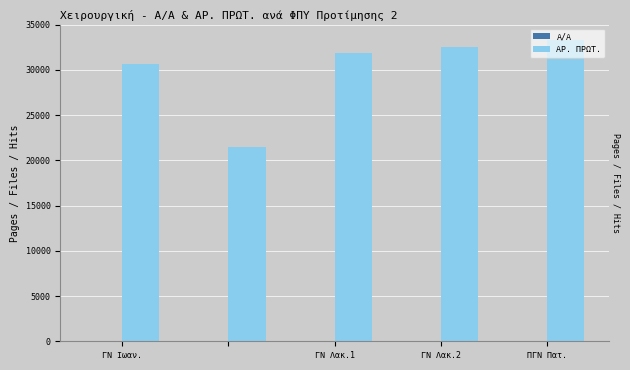

What is the sum of all ΑΡ. ΠΡΩΤ. values?

150043